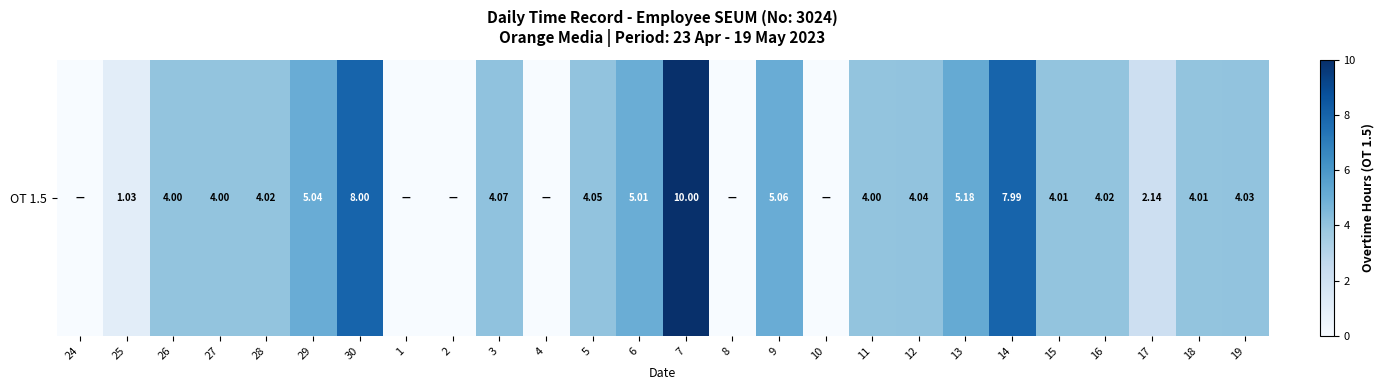

How many distinct data groups are displayed?

1